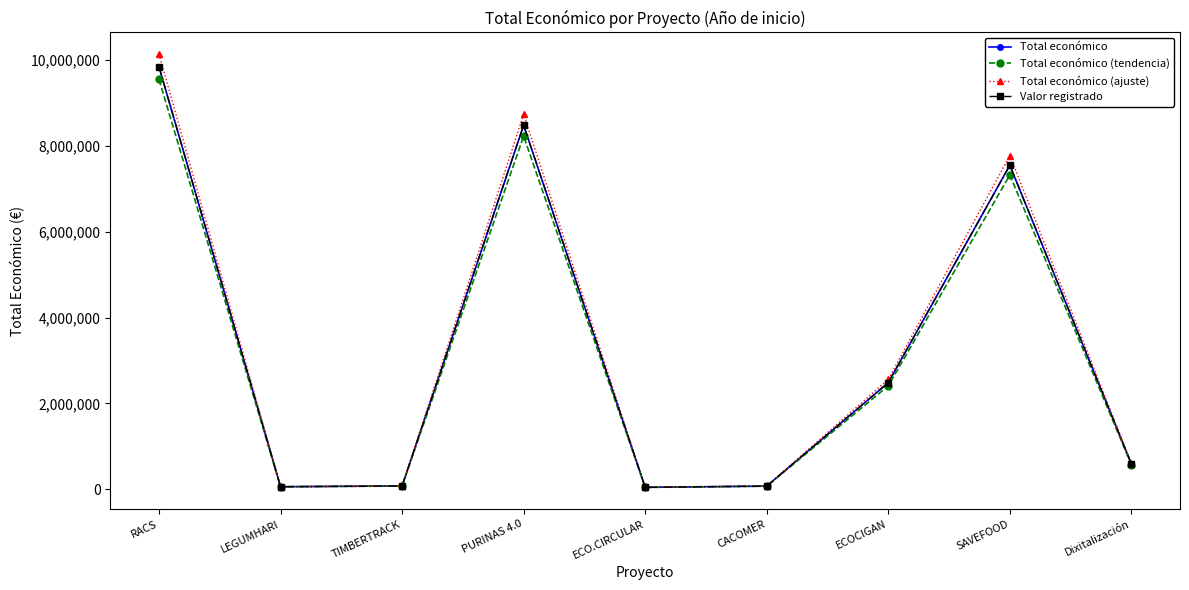

At ECO.CIRCULAR, list the series in order from smallest to largest.

Total económico (tendencia), Total económico, Valor registrado, Total económico (ajuste)